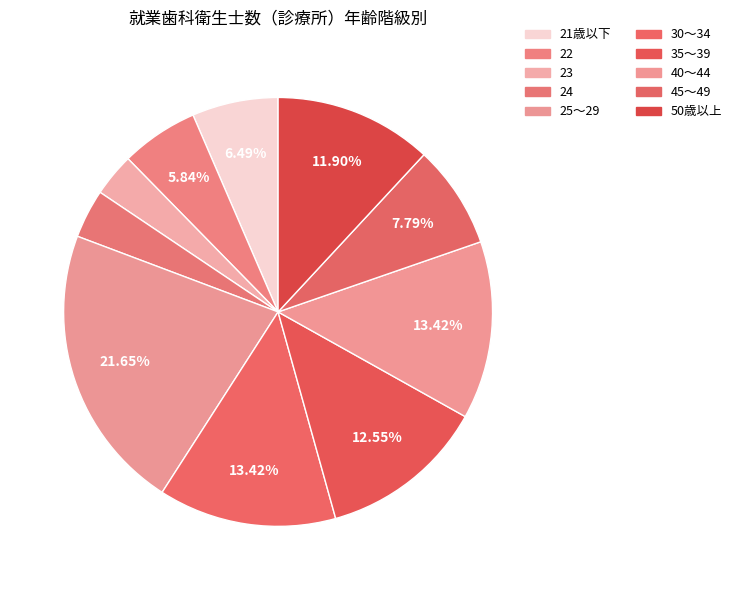

Count the number of slices in the pie.

10